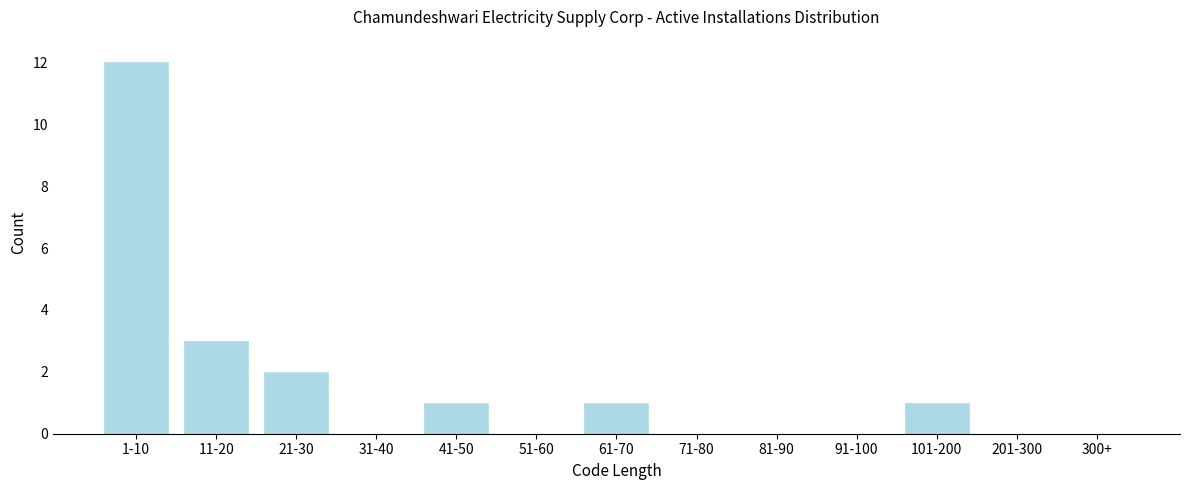

Reading left to right, extract all data points from this chart.

1-10=12	11-20=3	21-30=2	31-40=0	41-50=1	51-60=0	61-70=1	71-80=0	81-90=0	91-100=0	101-200=1	201-300=0	300+=0